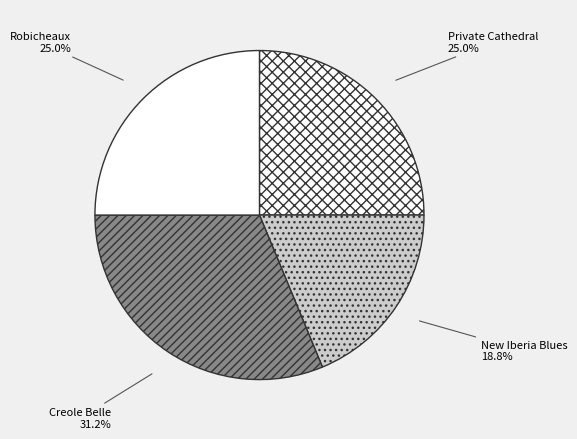

What percentage is NOT represented by Robicheaux?

75.0%